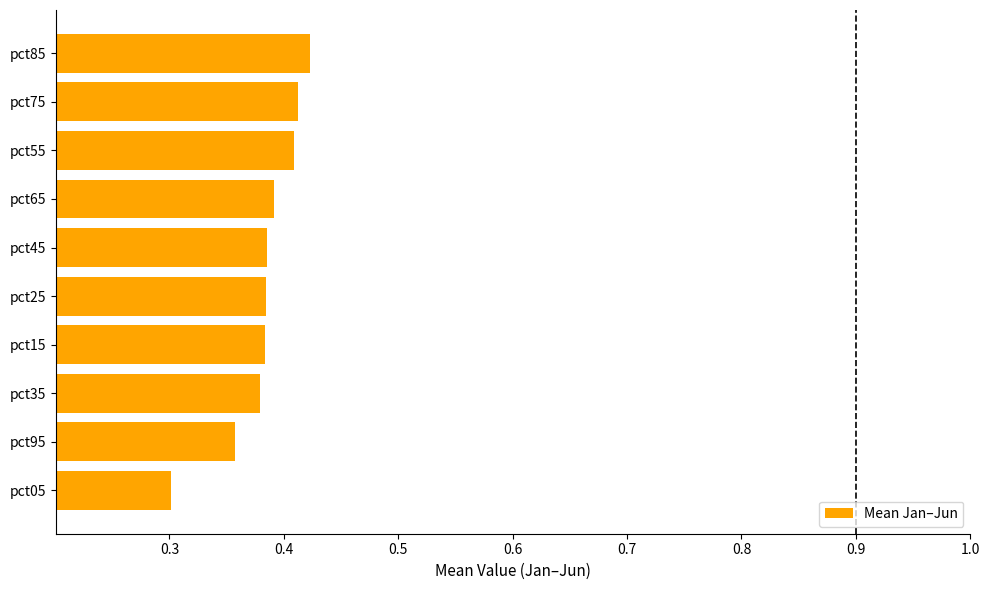

What is the smallest value displayed?

0.3